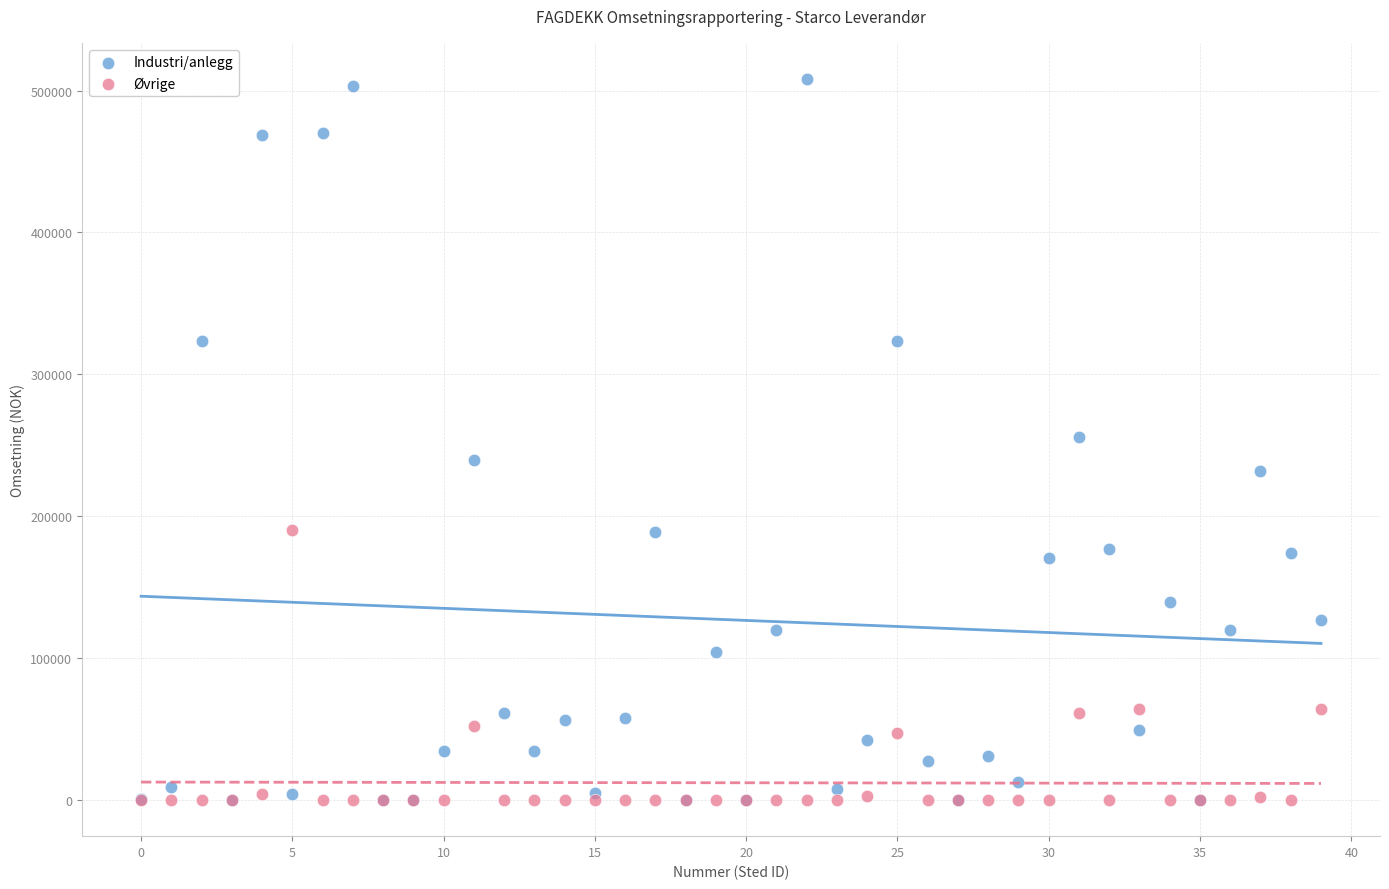

Which series has the widest spread of Y values?

Industri/anlegg